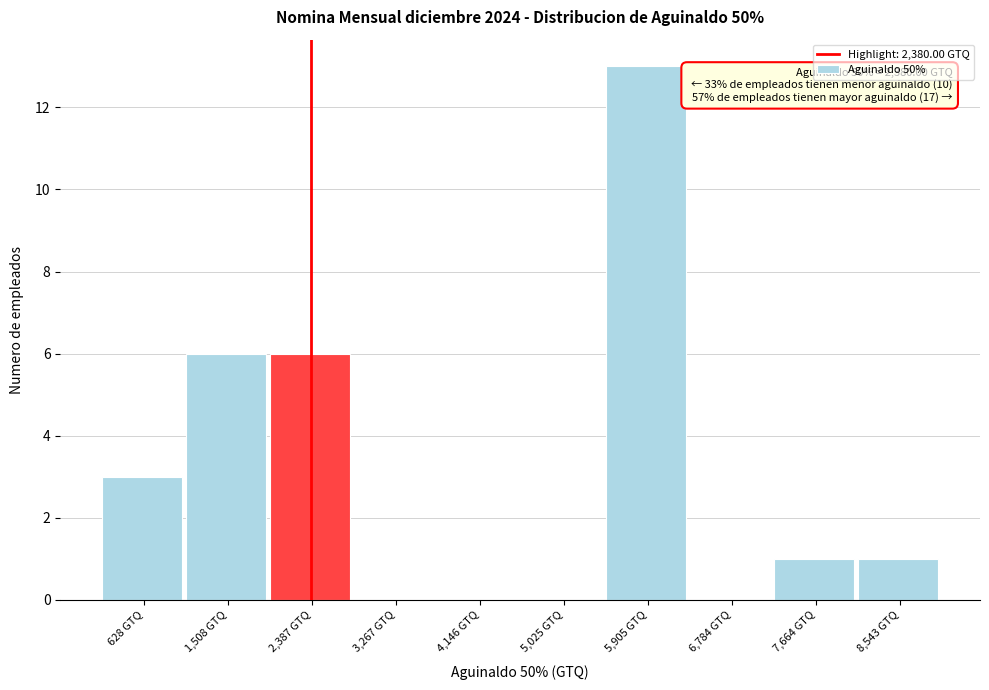

Which range on the x-axis has the tallest bar?

5500 to 6300